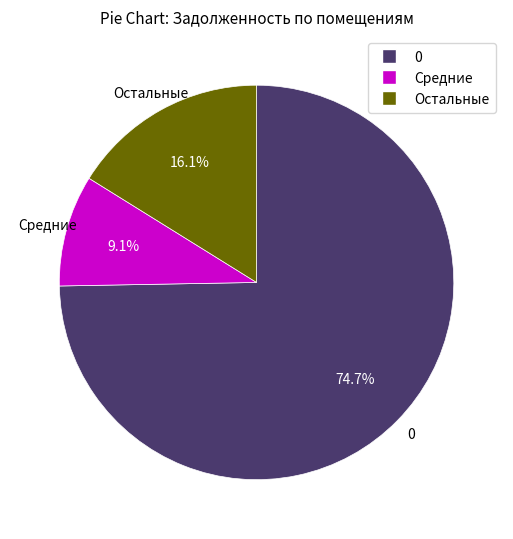

Is there a majority slice in this chart?

Yes